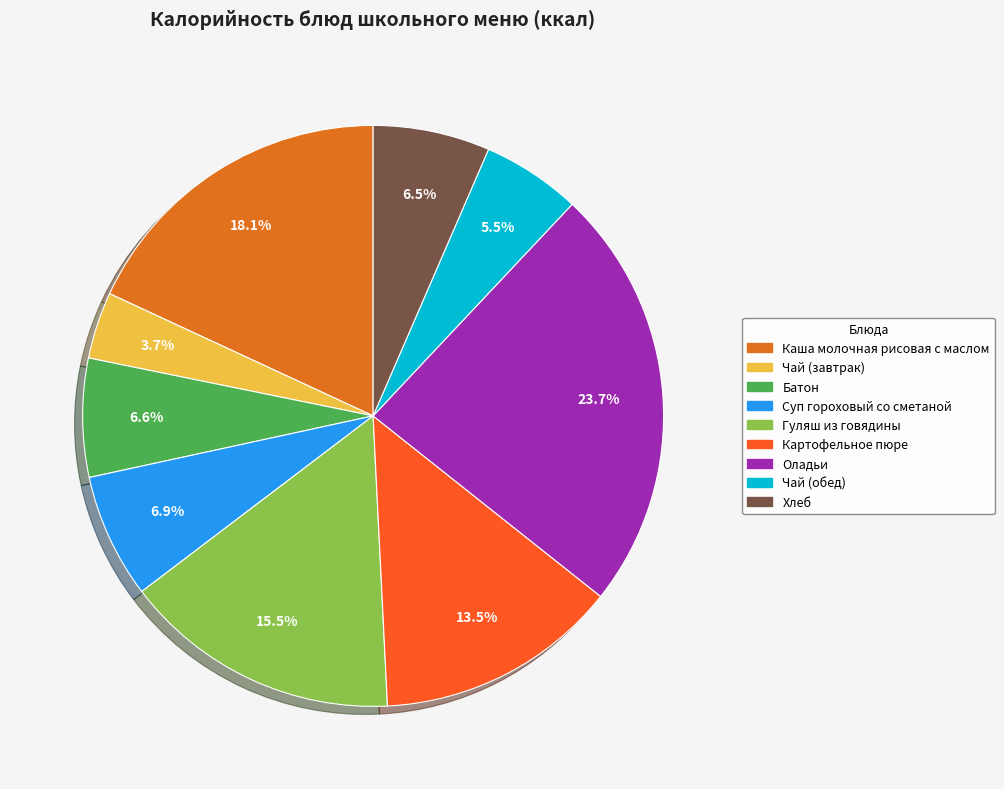

The Батон slice represents 1% of the pie. True or false?

False